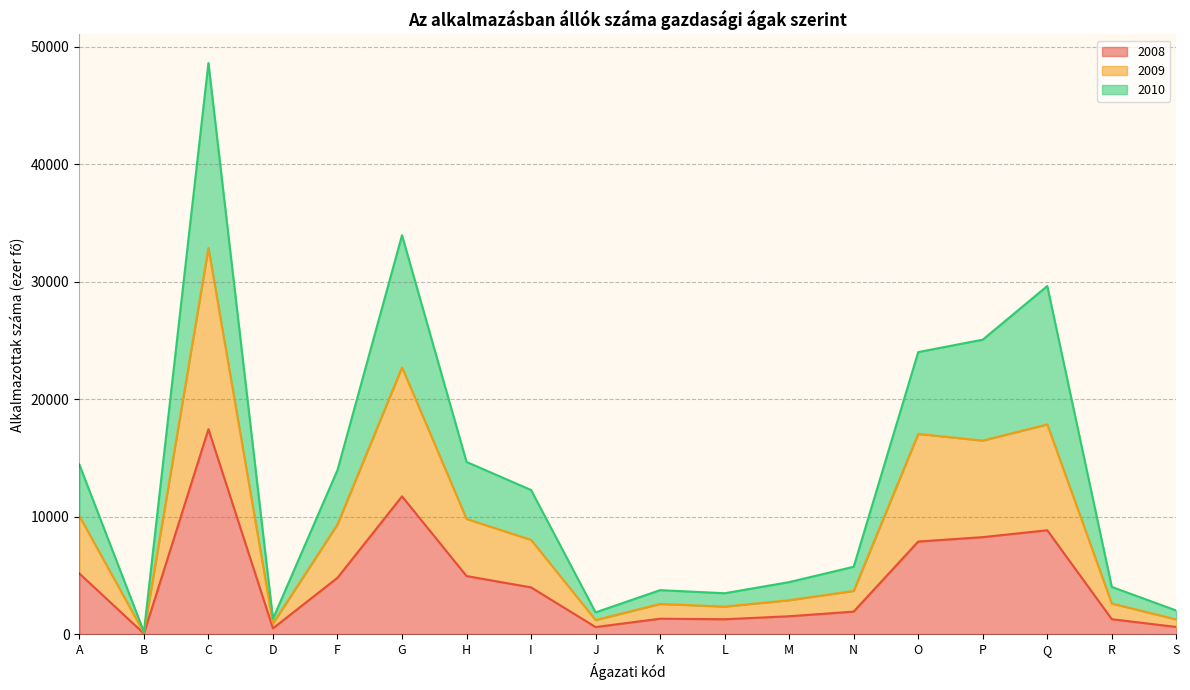

Where is the first local maximum for 2010?

C